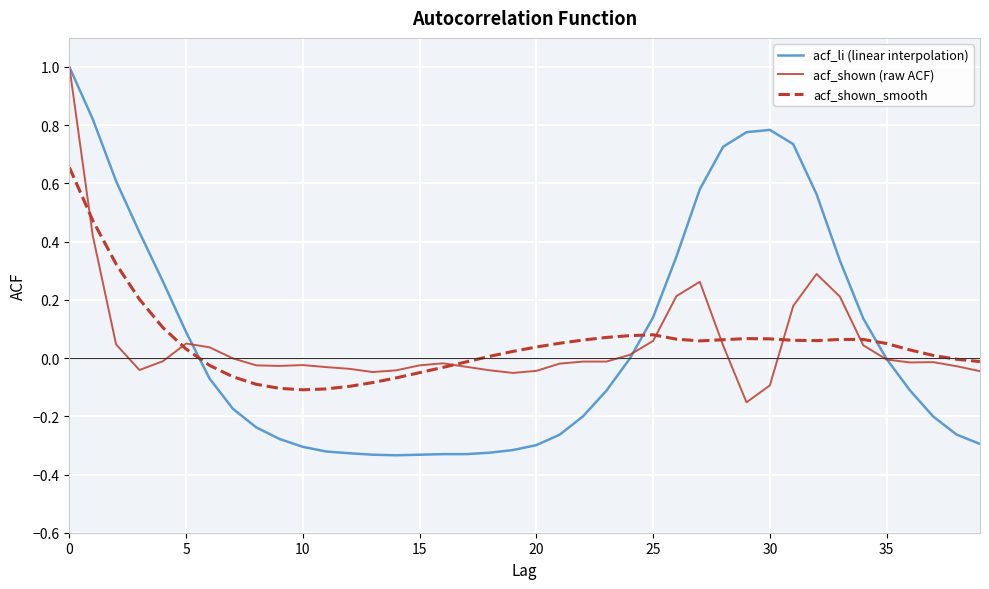

In acf_shown_smooth, how many points are lower than both neighbors (excluding endpoints)?

3